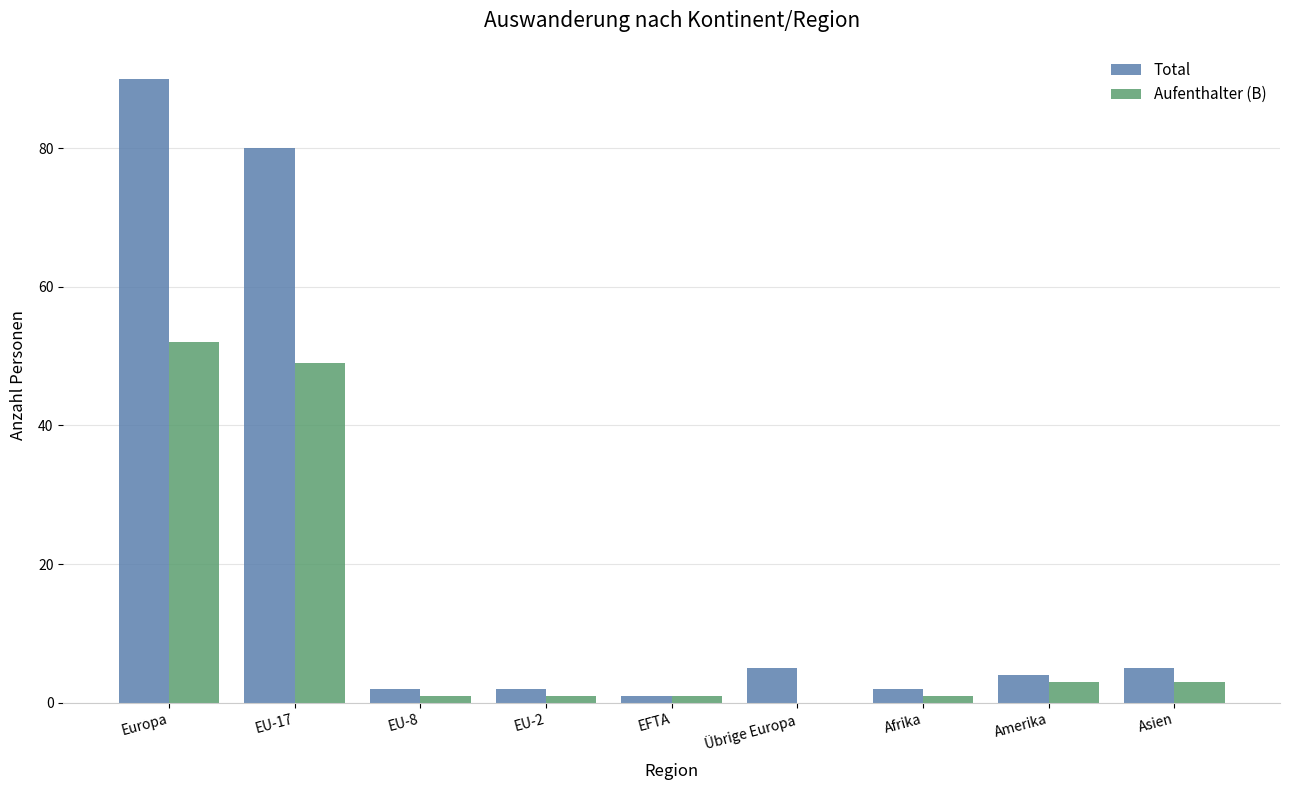

What value does the Aufenthalter (B) series have at Amerika?

3